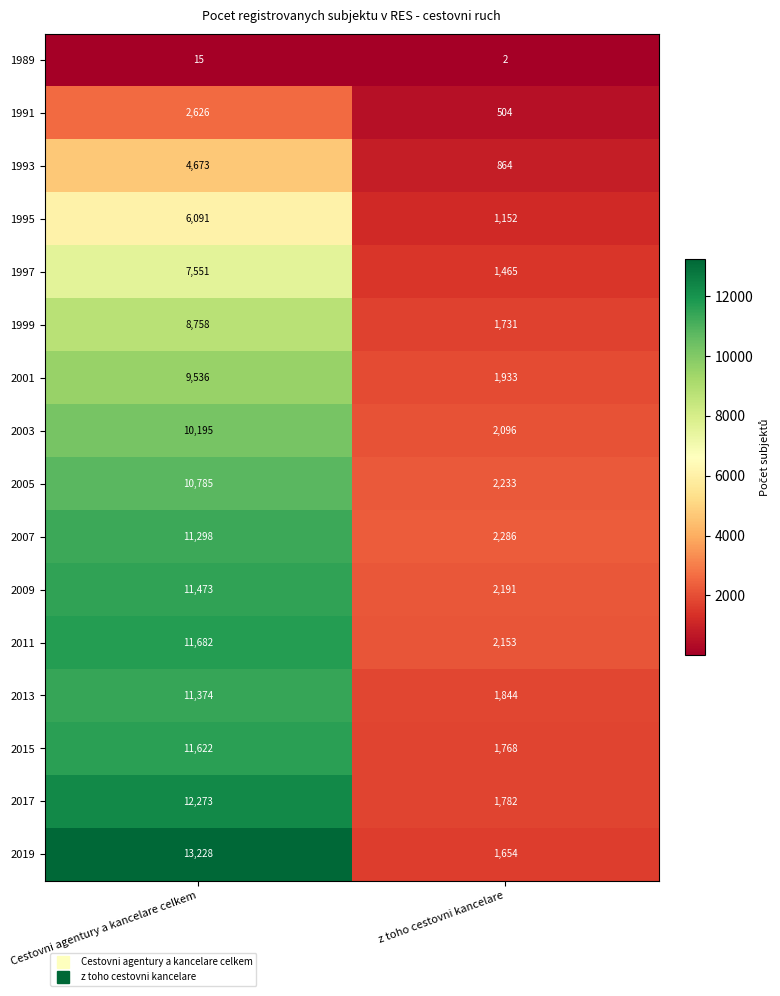

What value does the 1999 series have at Cestovni agentury a kancelare celkem, to the nearest 100?

8800